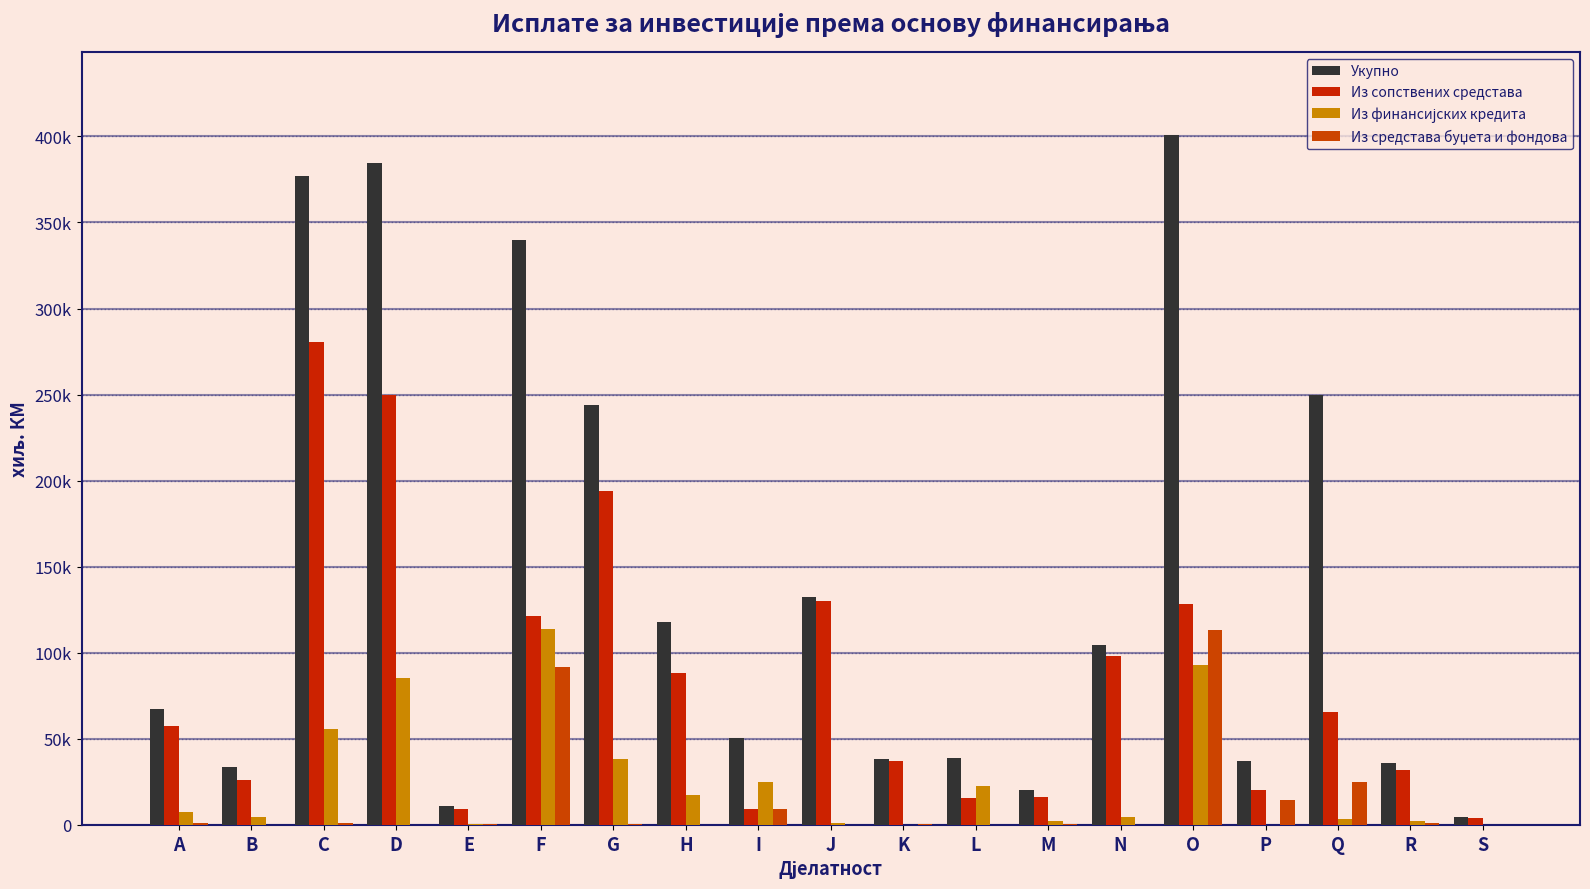

Does the chart contain stacked bars?

No